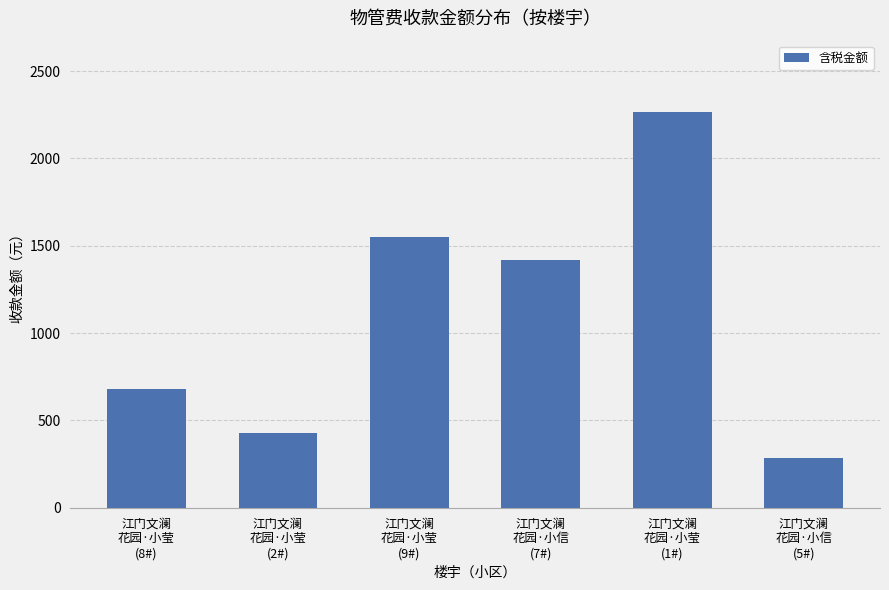

What is the ratio of the value at 江门文澜
花园·小信
(7#) to the value at 江门文澜
花园·小莹
(1#)?

0.6